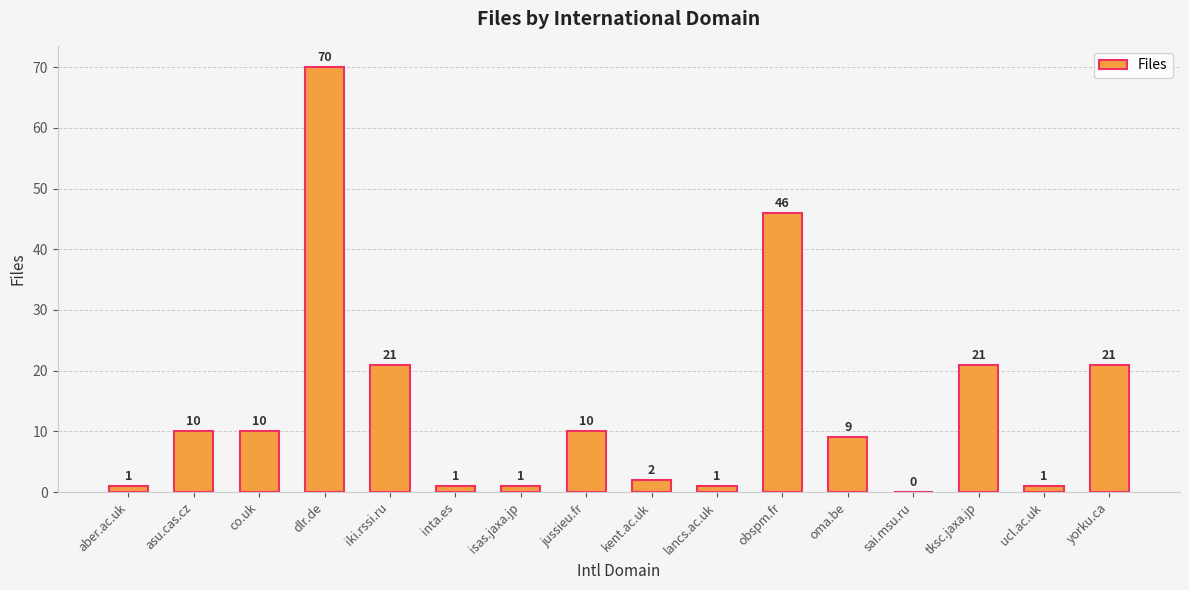

Reading left to right, what are all the values shown in this chart?

1	10	10	70	21	1	1	10	2	1	46	9	0	21	1	21